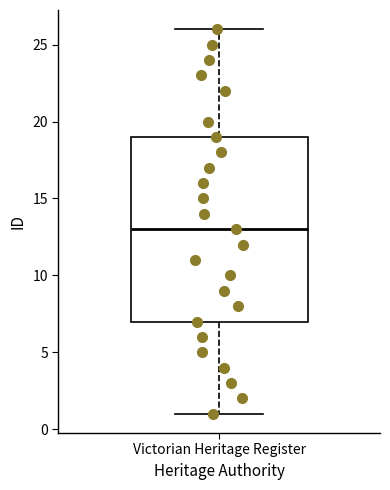

Read this box plot against the y-axis: the position of the median line, the range covered by the box, and the ends of both whiskers. The values are not printed on the chart, so give them approximately, as read against the axis.

median 13, box 7 to 19, whiskers 1 to 26